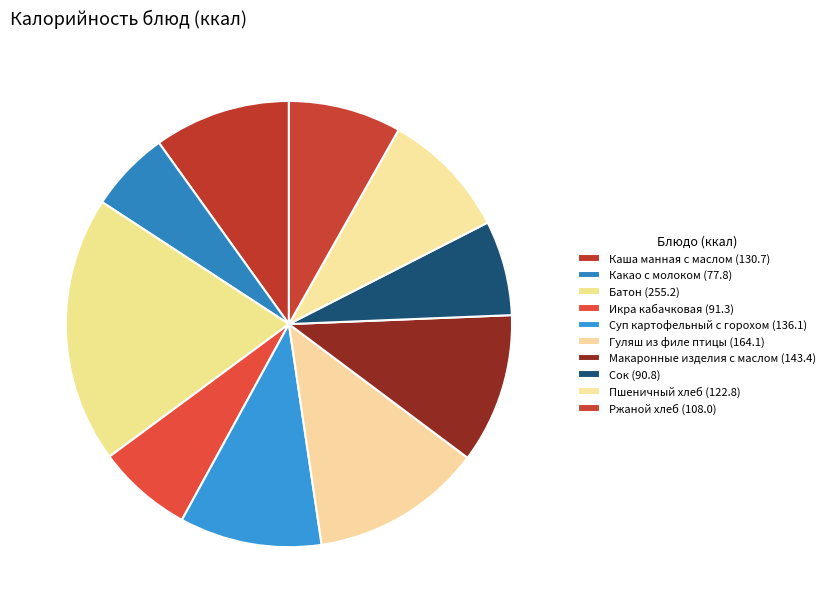

How many segments does this pie chart have?

10